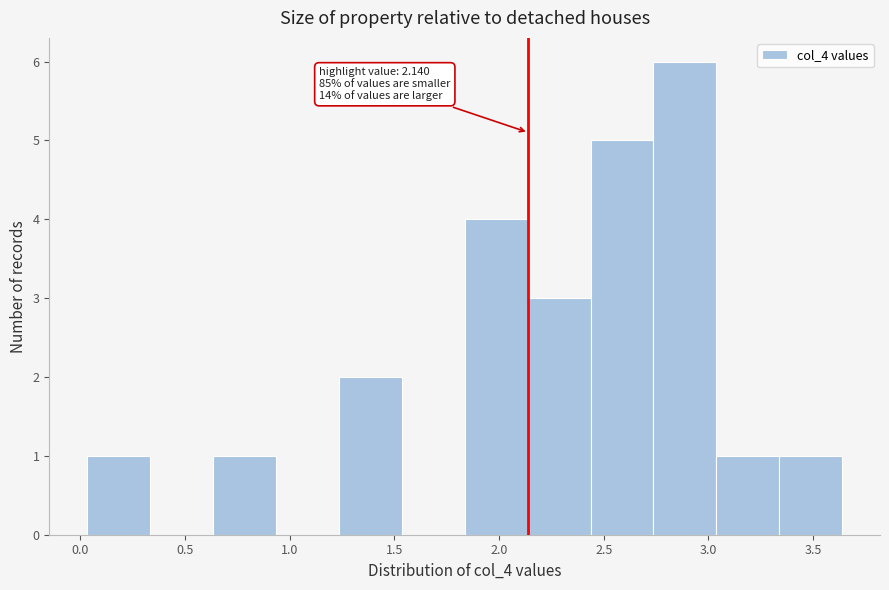

Which range on the x-axis has the tallest bar?

2.75 to 3.05